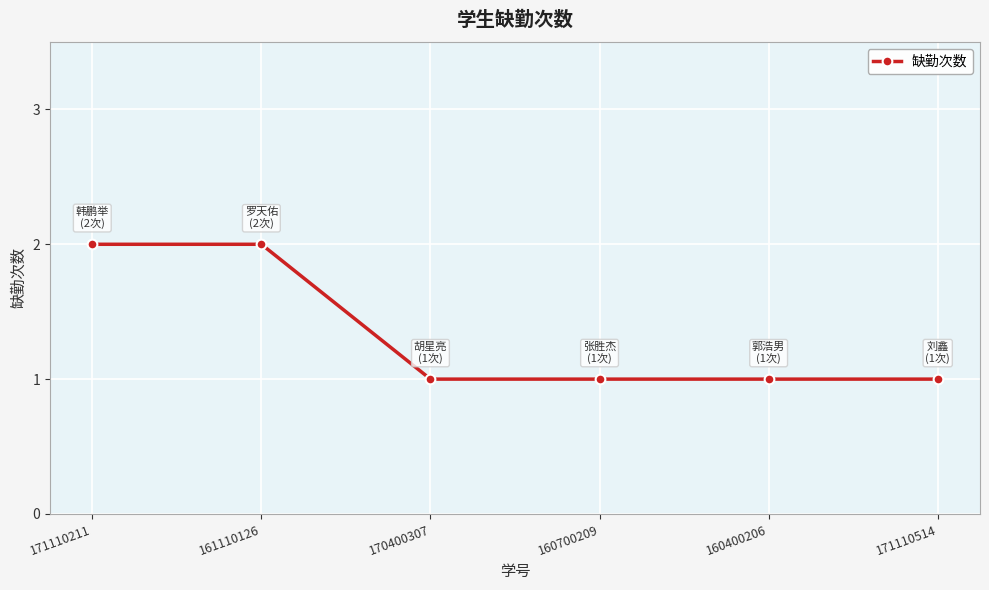

How many data points does each series have?

6